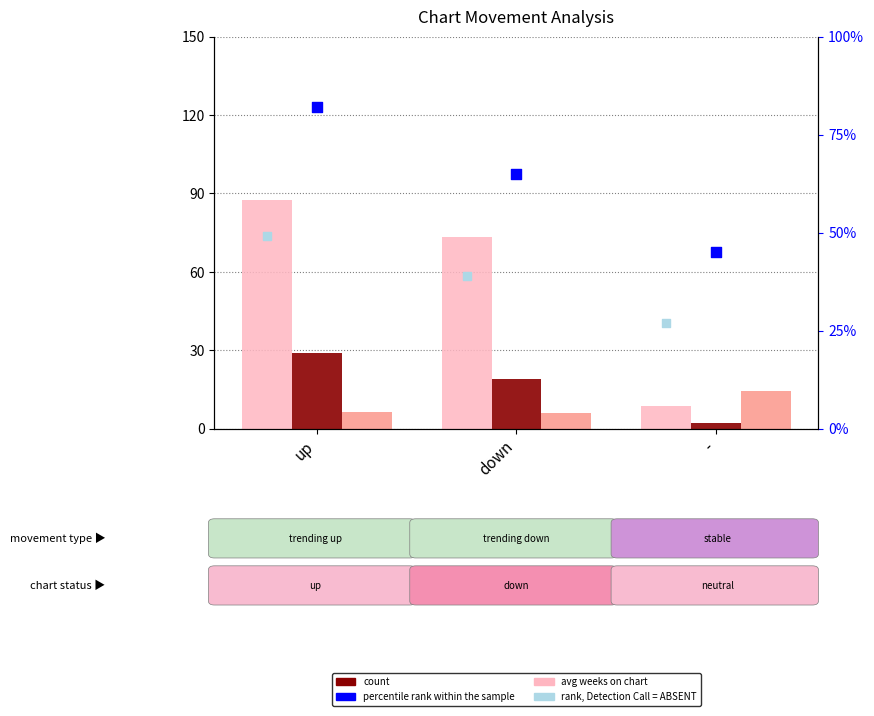

Which series has the largest total across all categories?

percentile rank within the sample